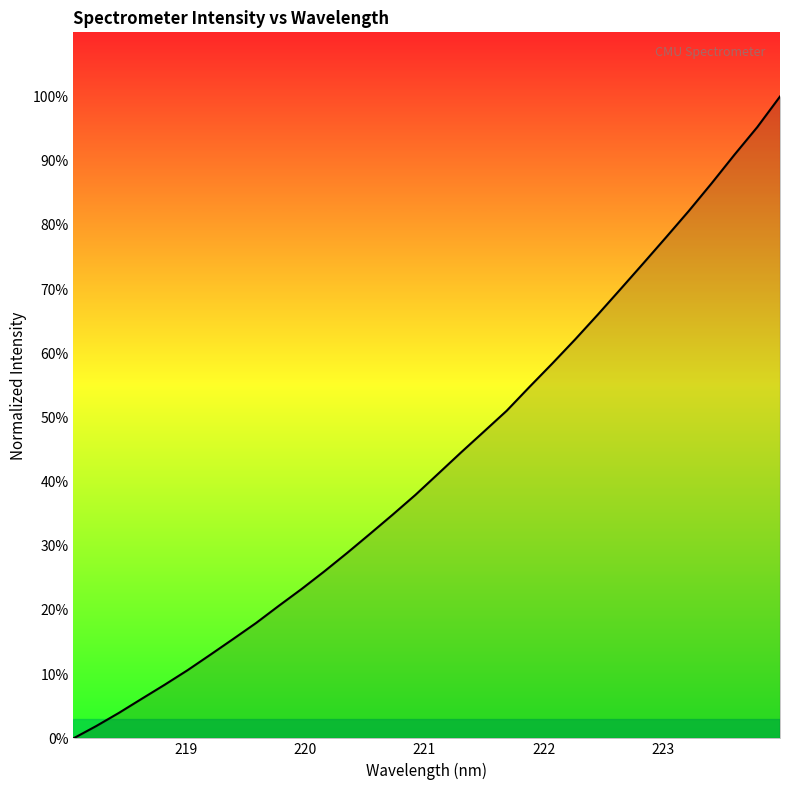

What is the difference between the maximum and minimum values?

100.0